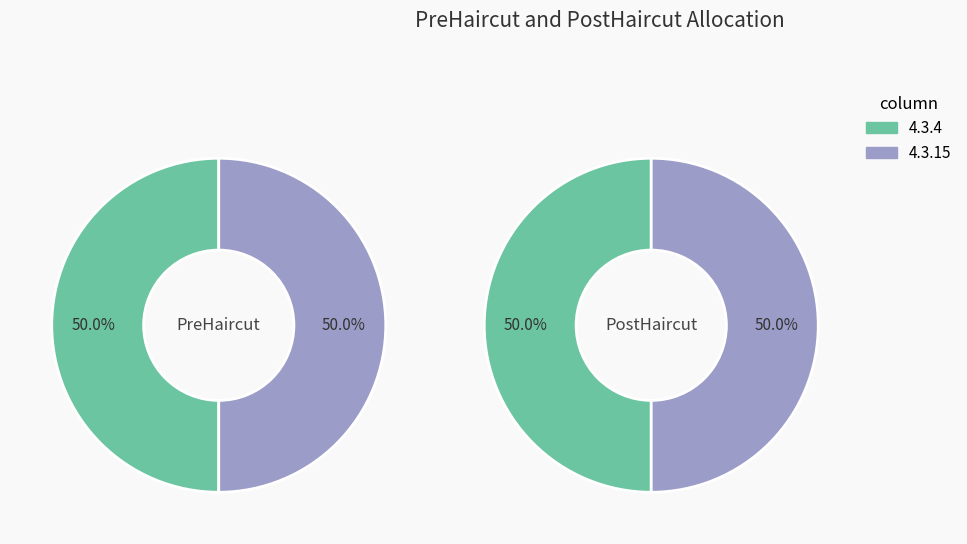

Is it true that 4.3.3 is 13% of the pie?

False